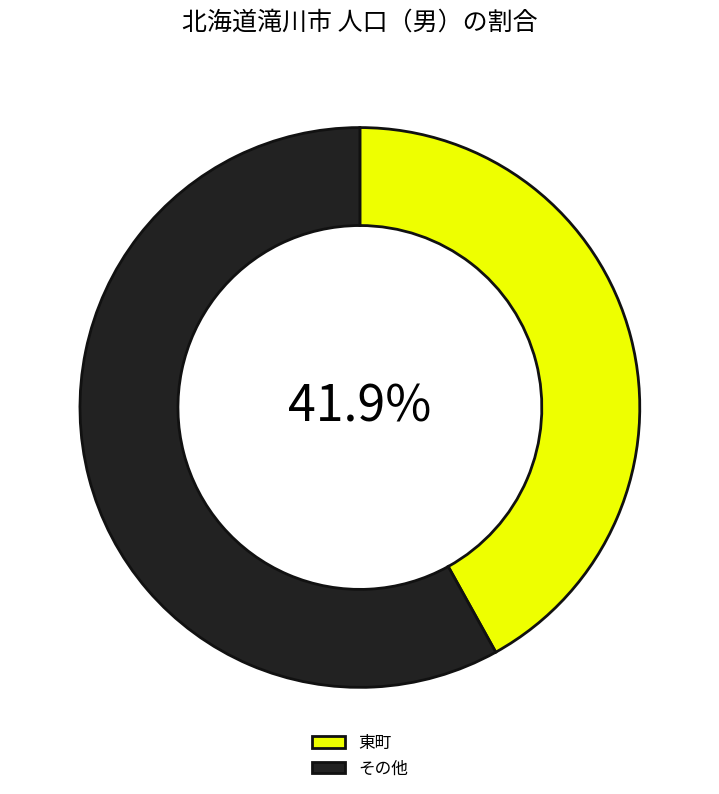

What is the majority slice?

その他